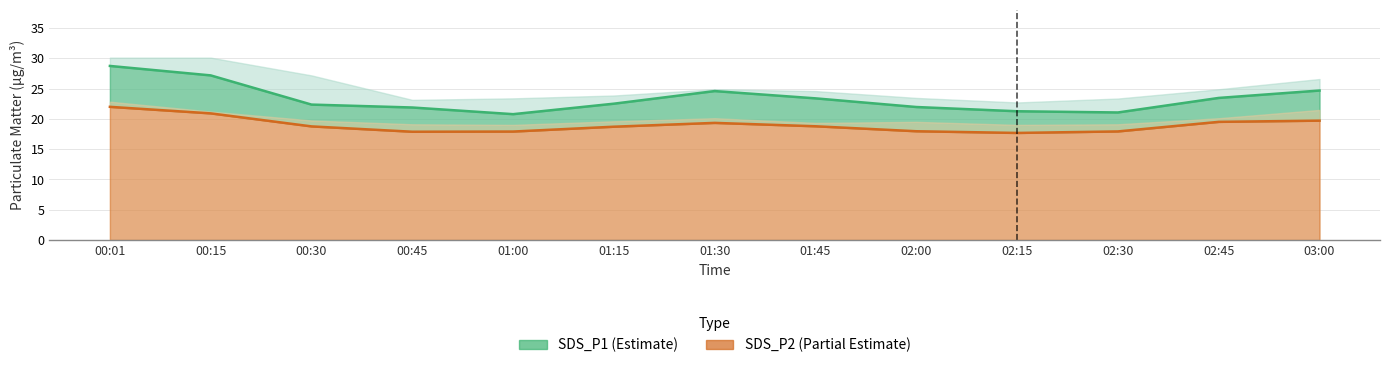

Which series changed the most between 02:00 and 03:00?

SDS_P1